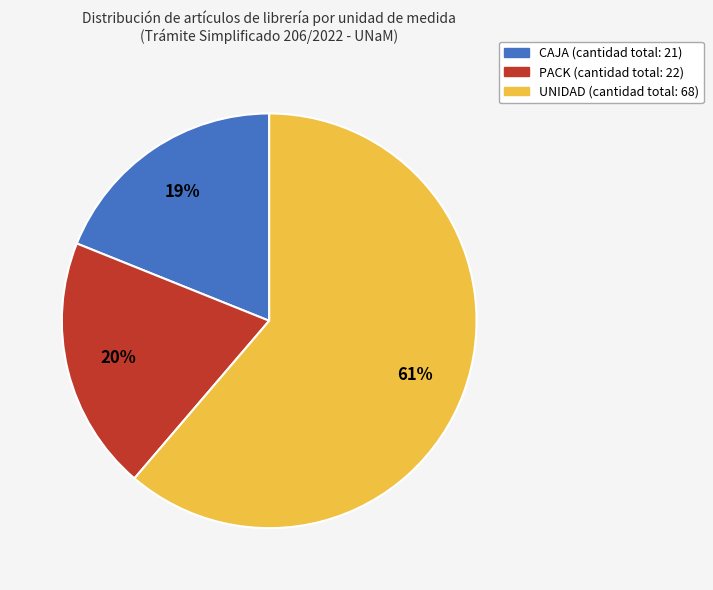

To the nearest percent, what percentage of the pie is CAJA?

19%